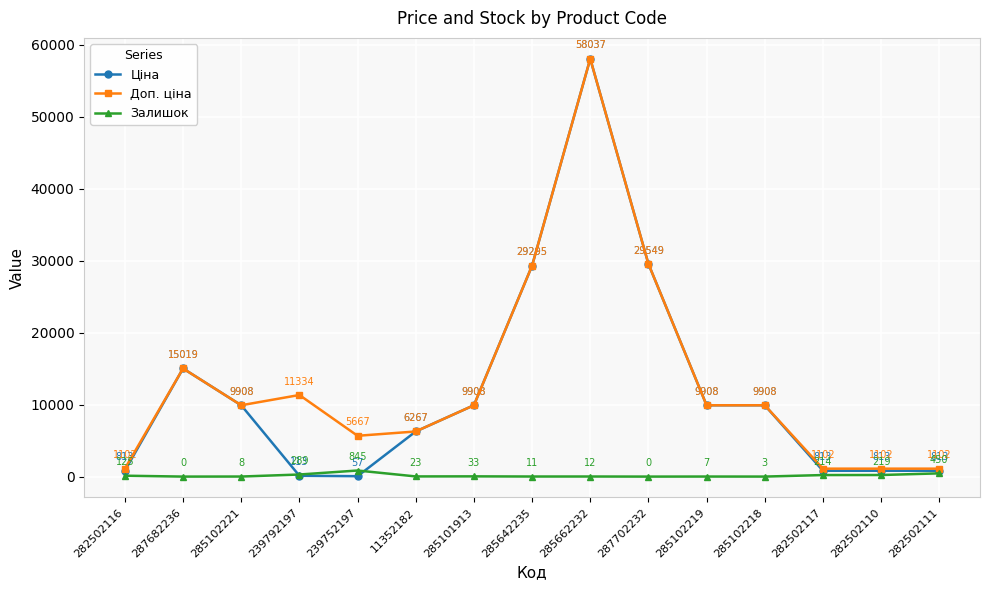

The Доп. ціна series shows 9908.5 at 285101913. True or false?

True